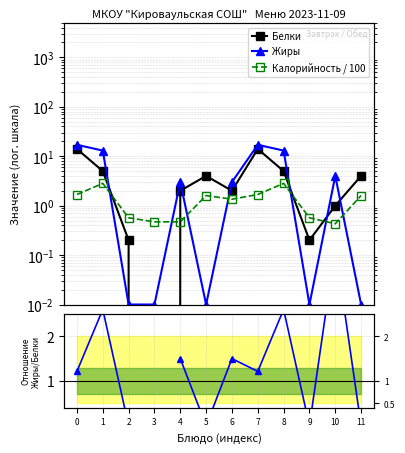

Which series has the widest spread of values?

Жиры